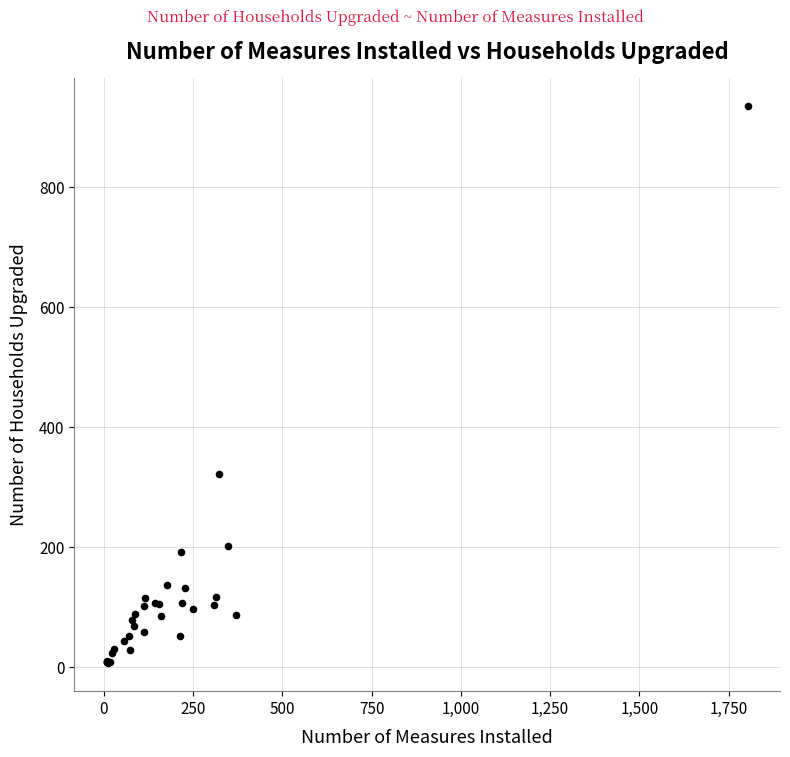

What Y value in the scatter plot is closest to 470?

321